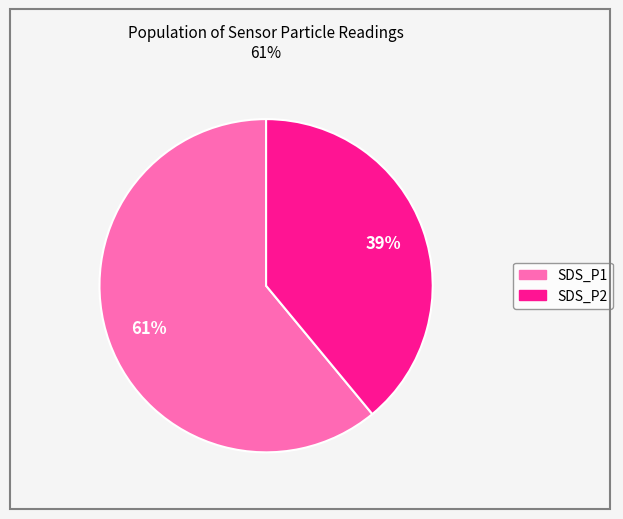

Which has a higher value, SDS_P1 or SDS_P2?

SDS_P1